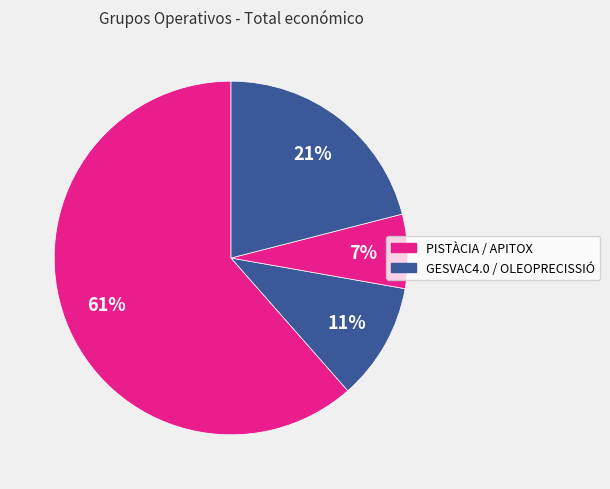

How many segments does this pie chart have?

4